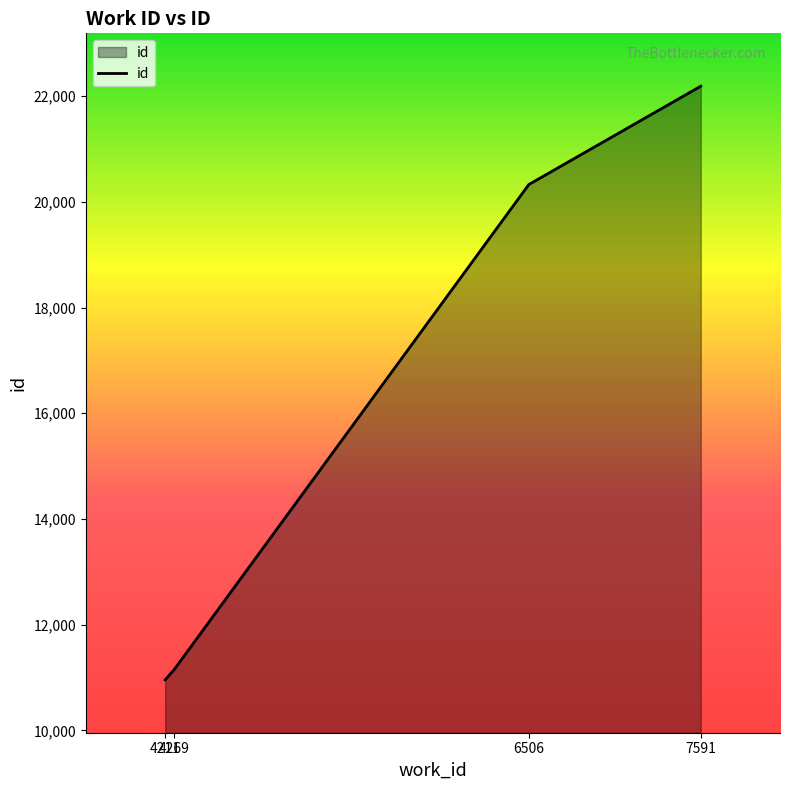

List the labels in order of value, largest first.

7591, 6506, 4269, 4211